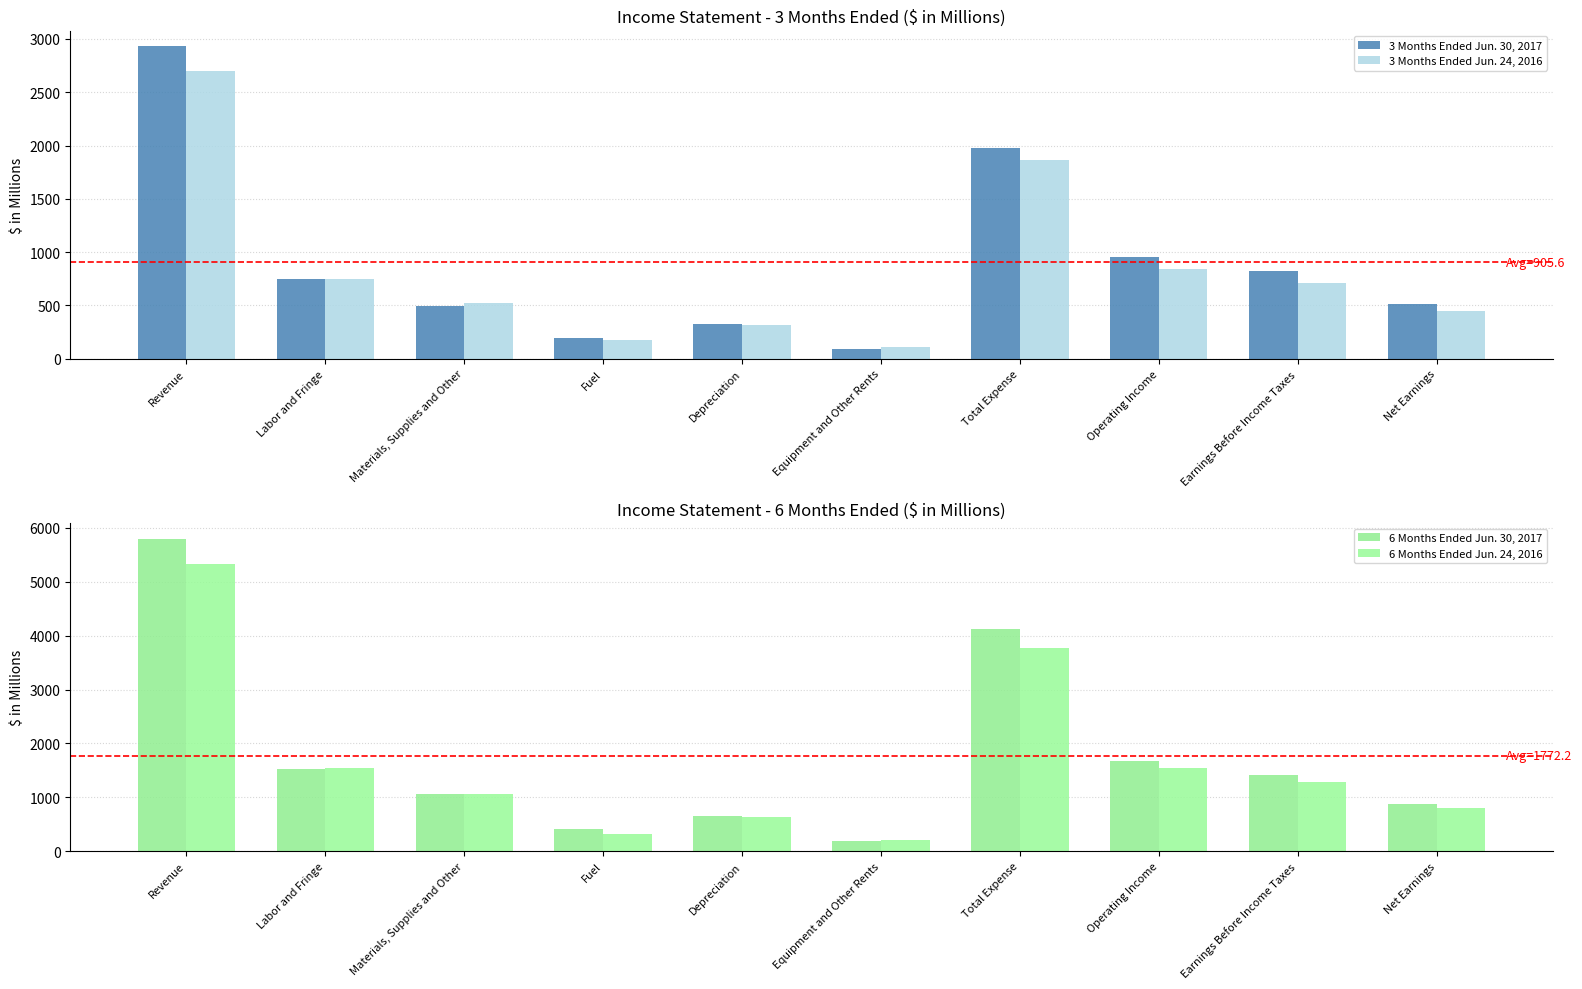

The value of 3 Months Ended Jun. 30, 2017 at Operating Income is 958. True or false?

True